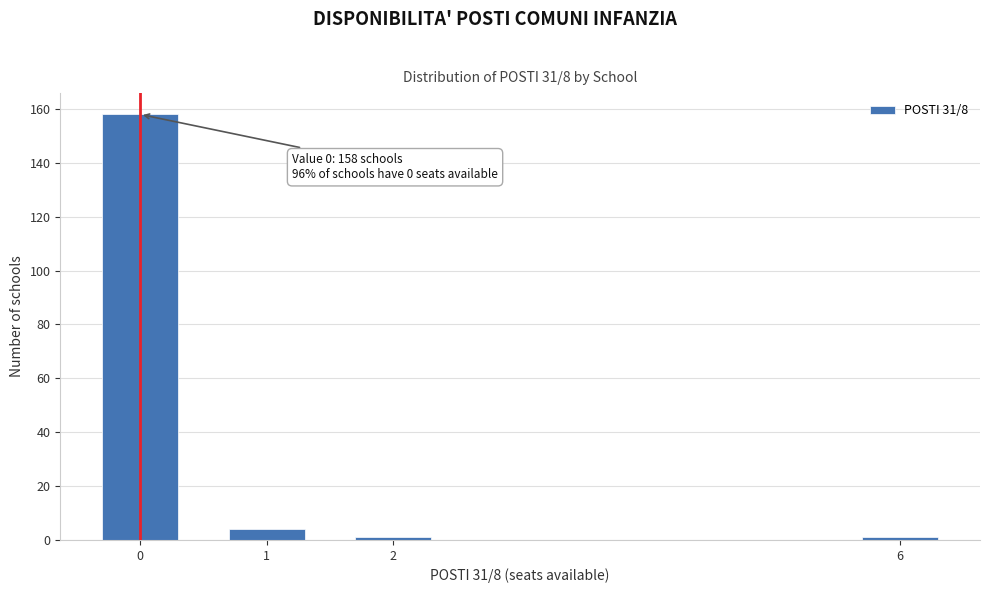

Reading left to right, extract all data points from this chart.

0=158	1=4	2=1	6=1